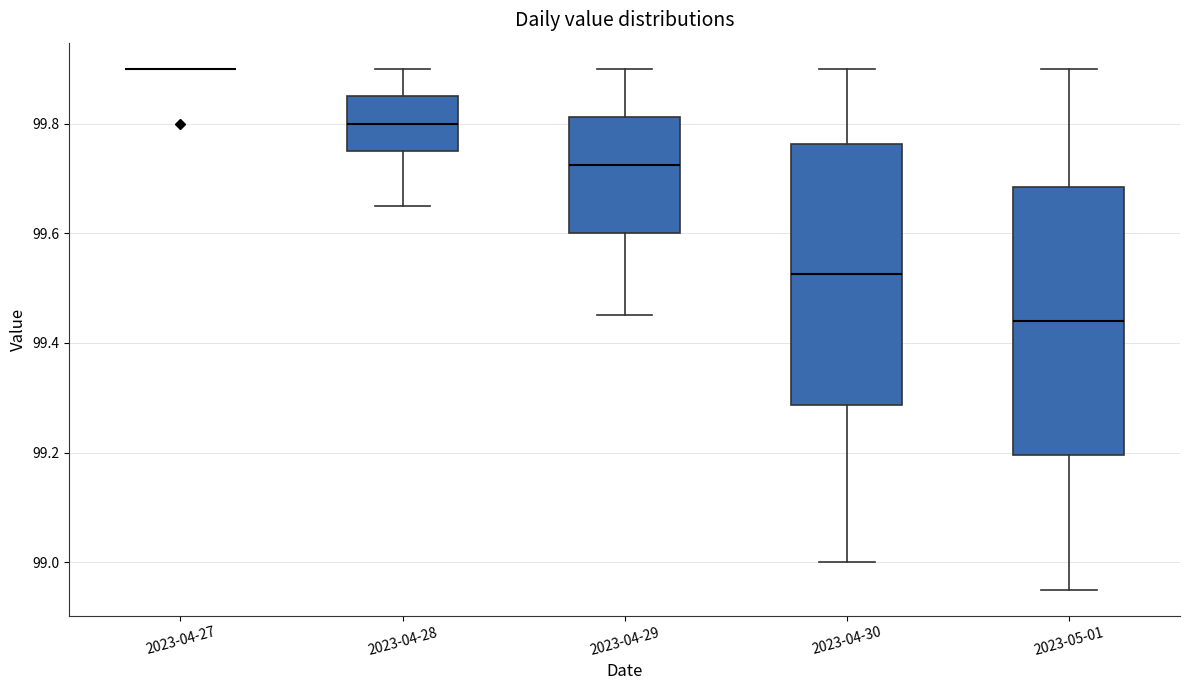

Where does the median line of the box for 2023-04-28 sit on the y-axis? The values are not printed on the chart, so give them approximately, as read against the axis.

99.80